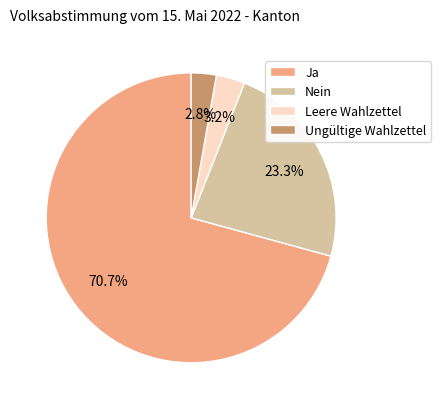

What is the largest slice in the pie chart?

Ja